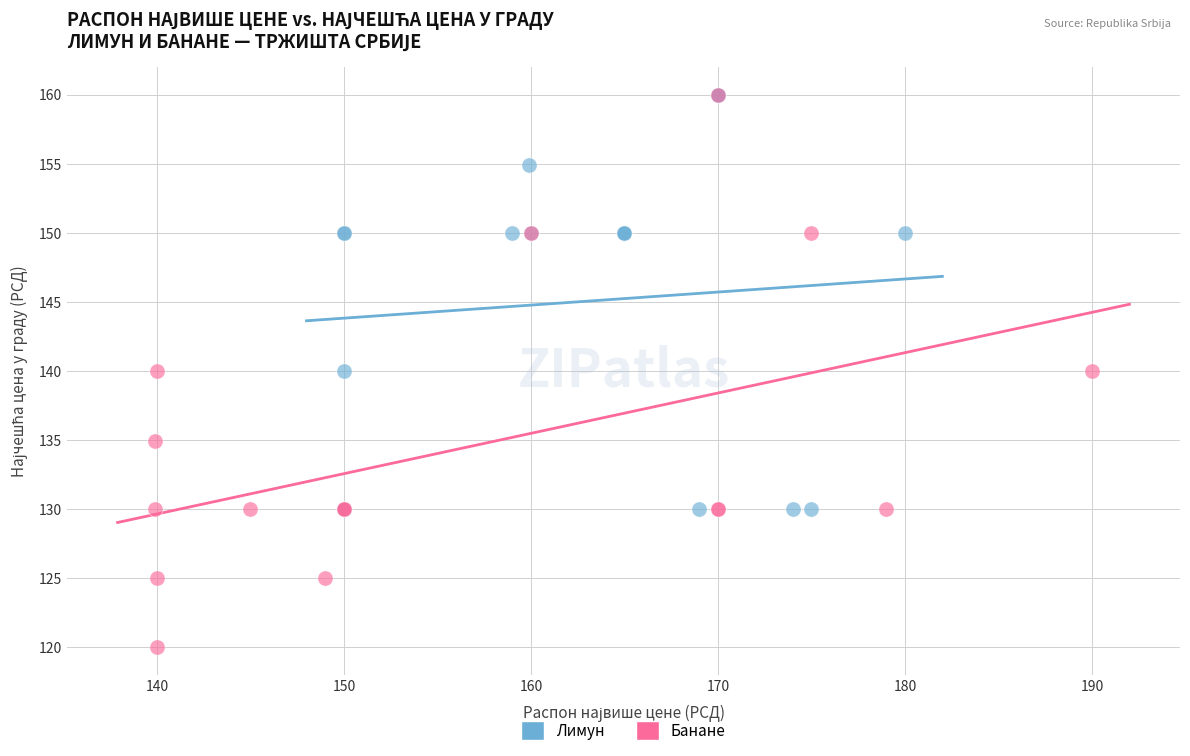

Which series contains the lowest Y value?

Банане